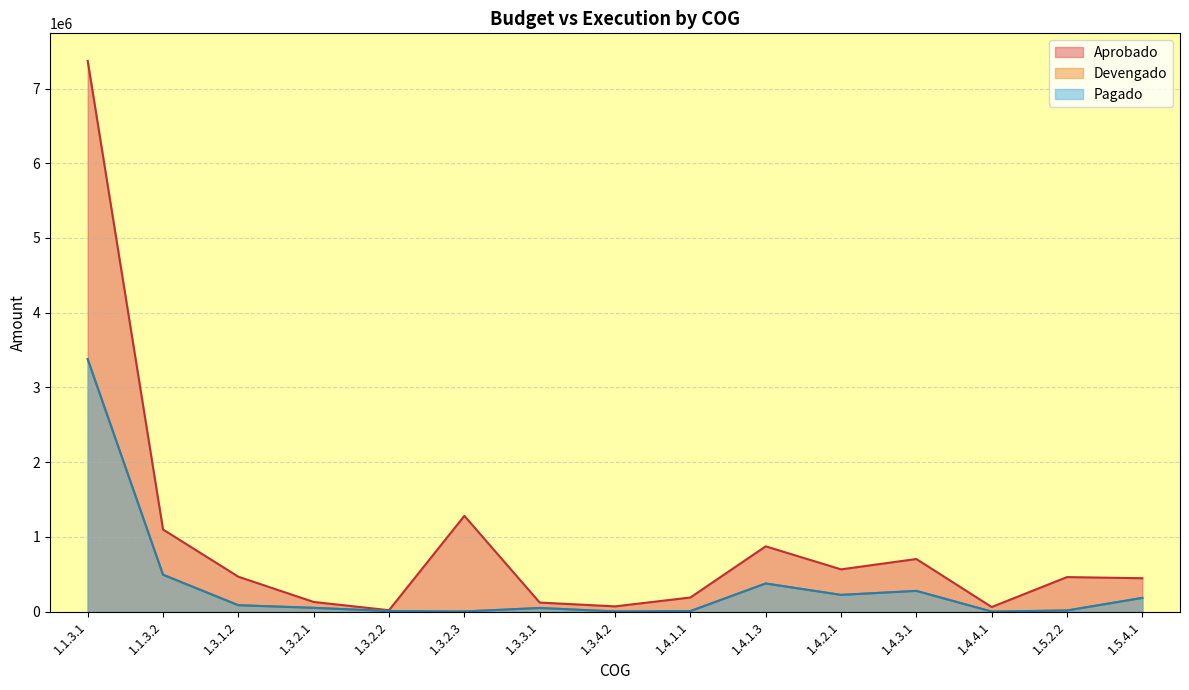

True or false: Devengado and Pagado intersect in this chart.

False